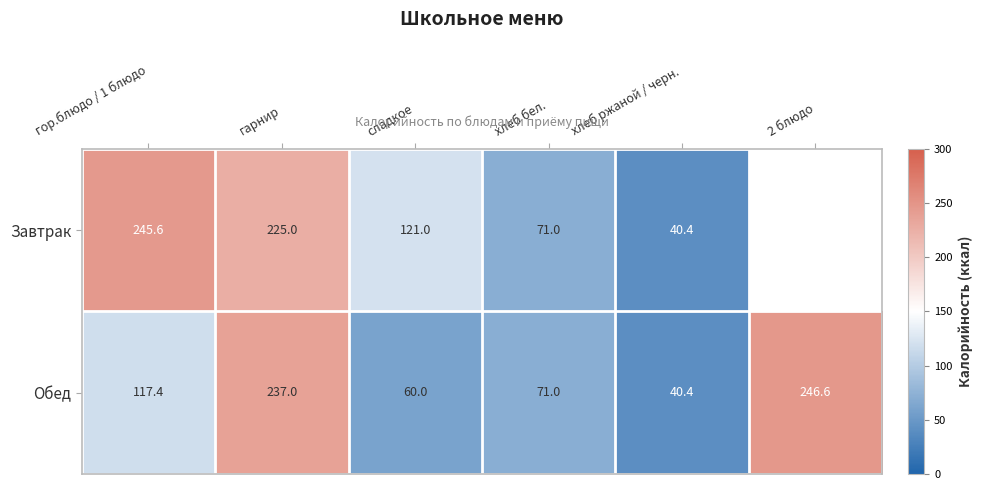

Between гор.блюдо / 1 блюдо and гарнир, which series saw the biggest shift?

Обед